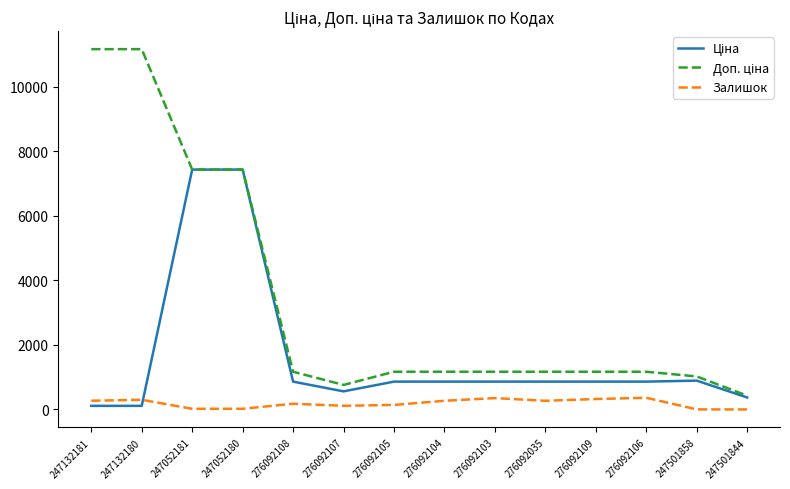

What position from the left is 276092104?

8